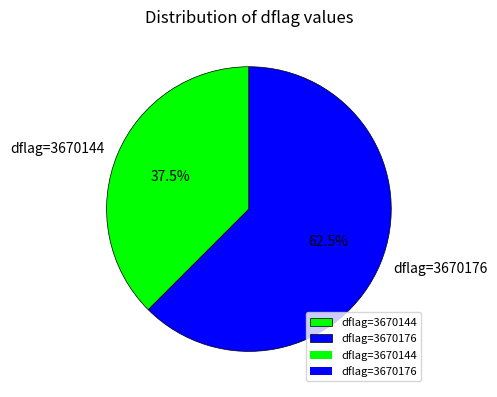

Rank the categories by value from lowest to highest.

dflag=3670144, dflag=3670176